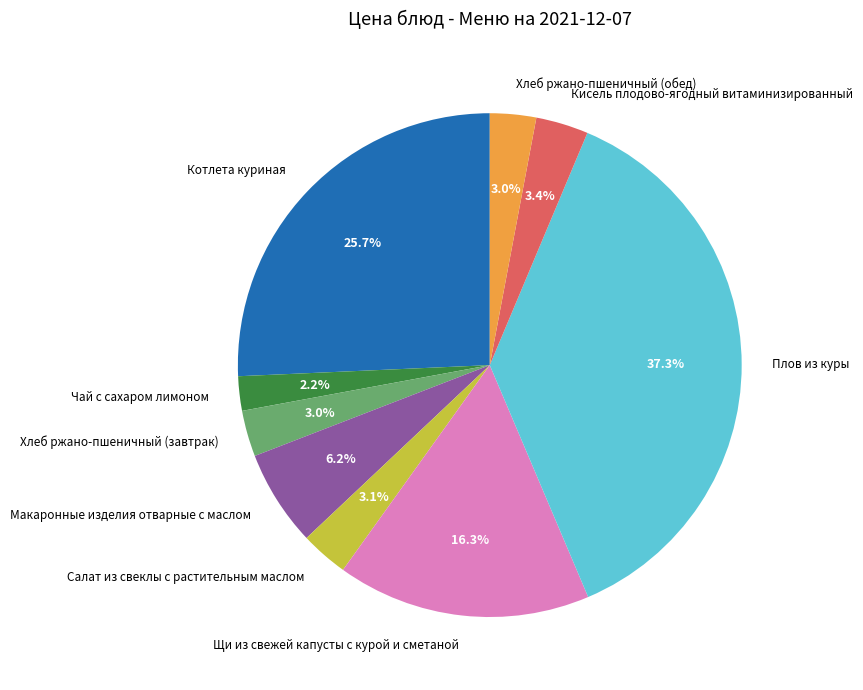

What percentage is the Котлета куриная slice, to the nearest percent?

26%